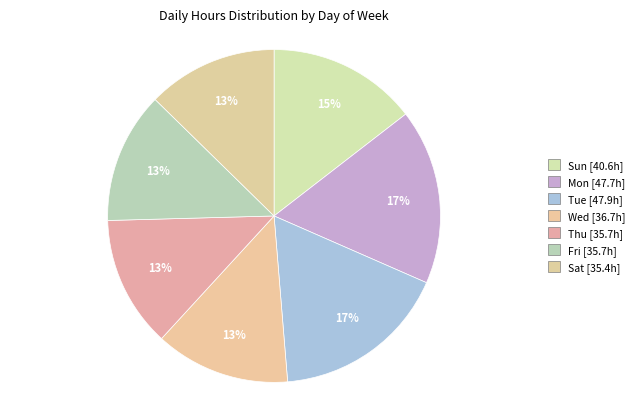

Do Tue and Fri together represent more than half of the pie?

No